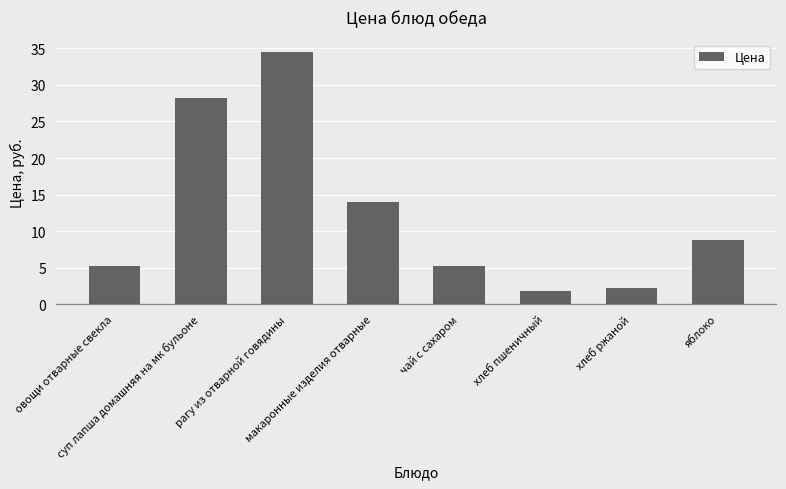

What is the difference between the second highest and minimum values?

26.4